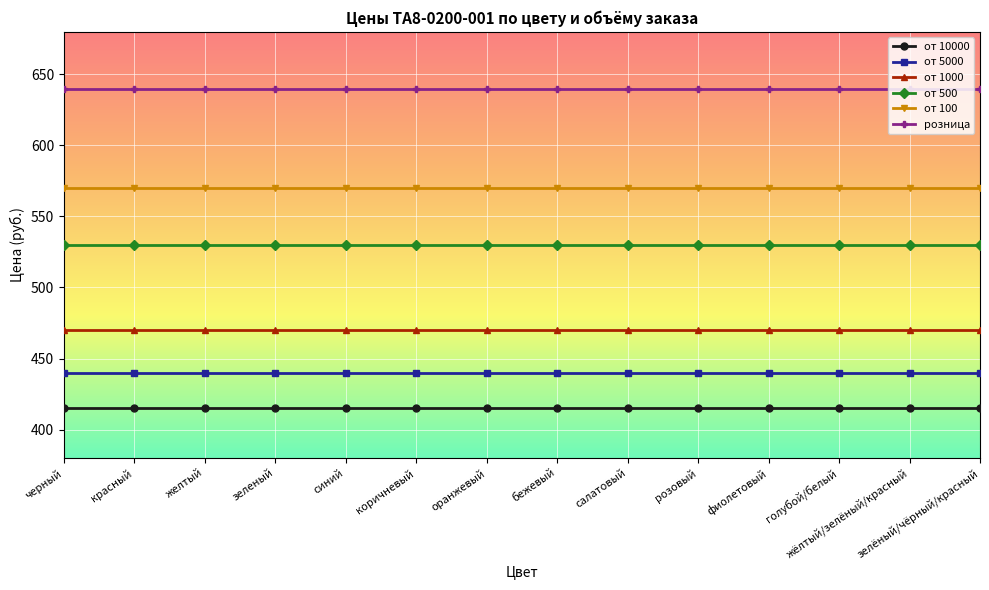

Which series has the largest total across all categories?

розница